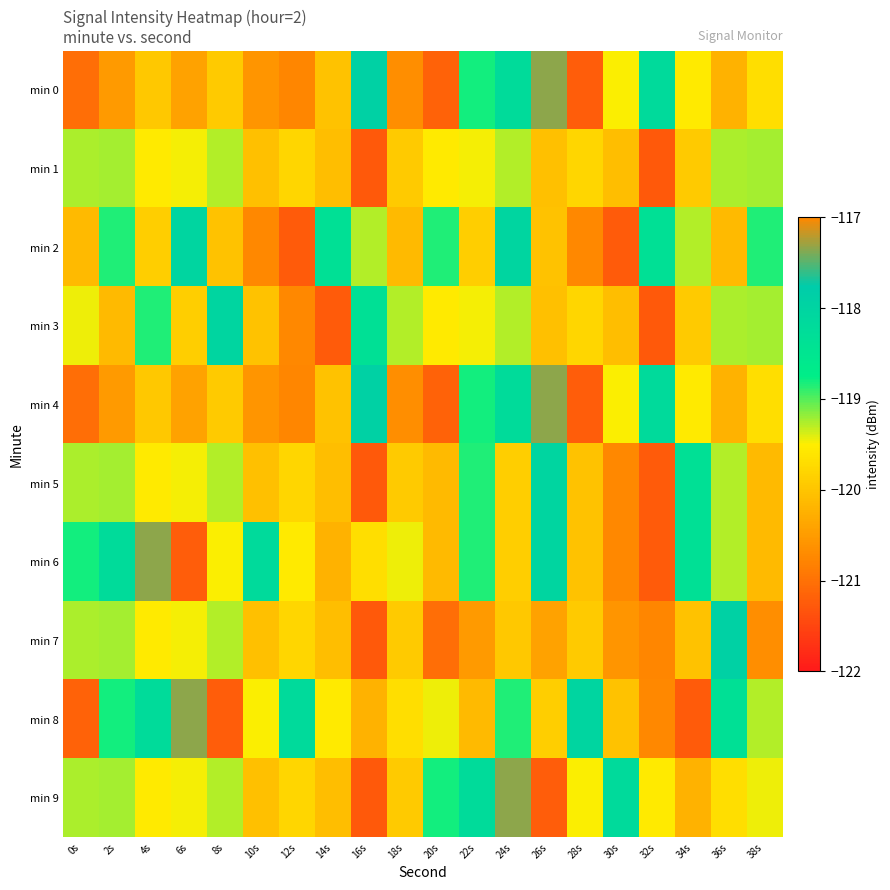

Between 8s and 12s, which series saw the biggest shift?

min 8